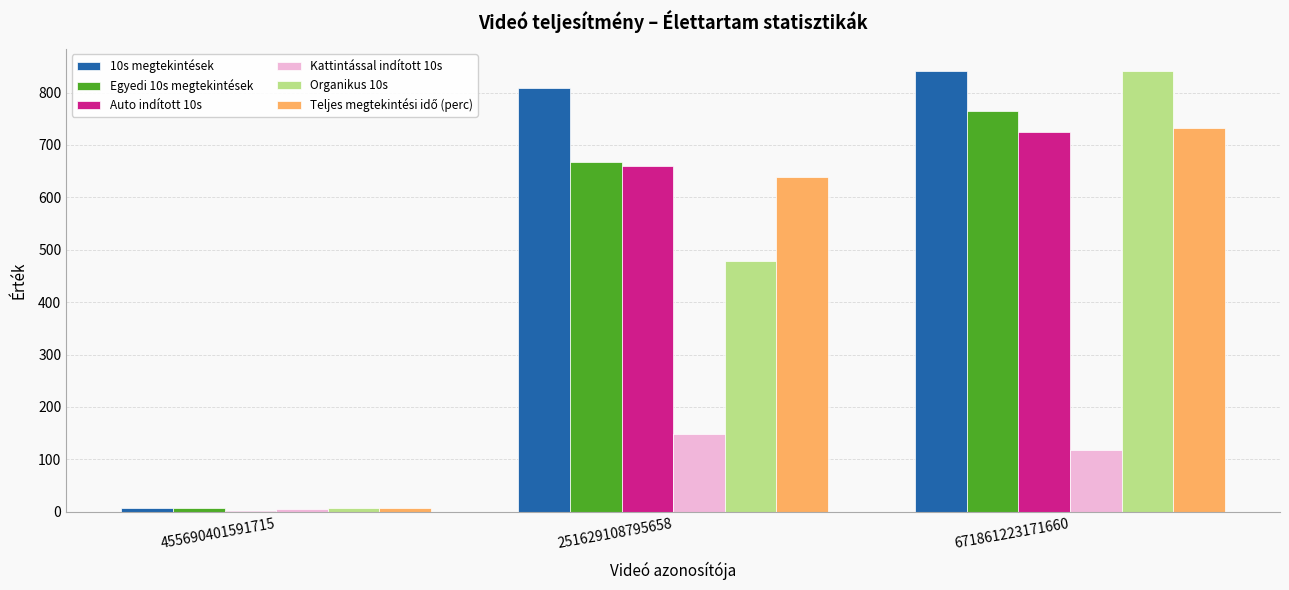

The value of Kattintással indított 10s at 455690401591715 is 5.0. True or false?

True